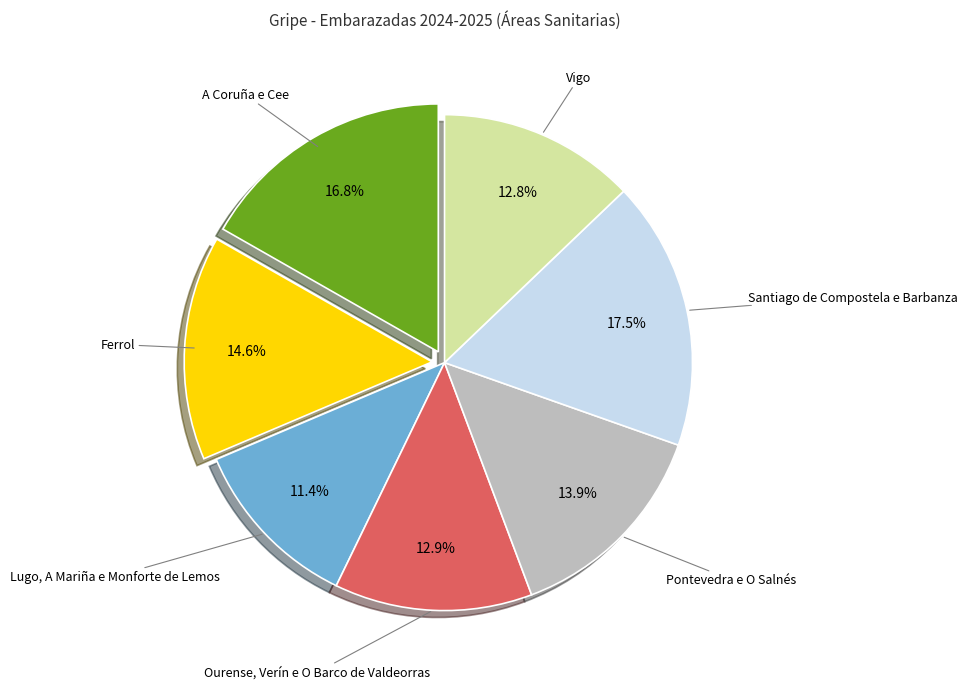

Is there any slice that represents more than half of the pie?

No